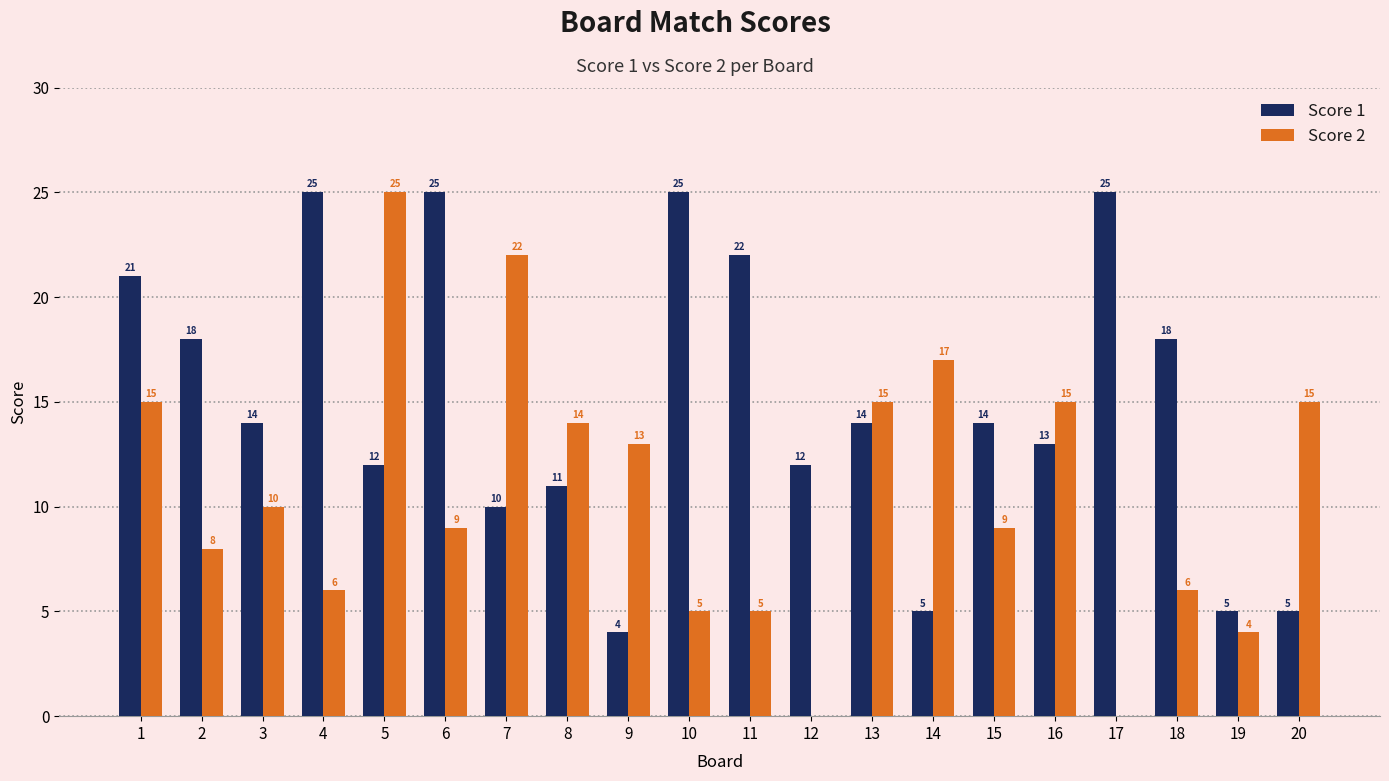

What are all the series names shown in the legend?

Score 1, Score 2